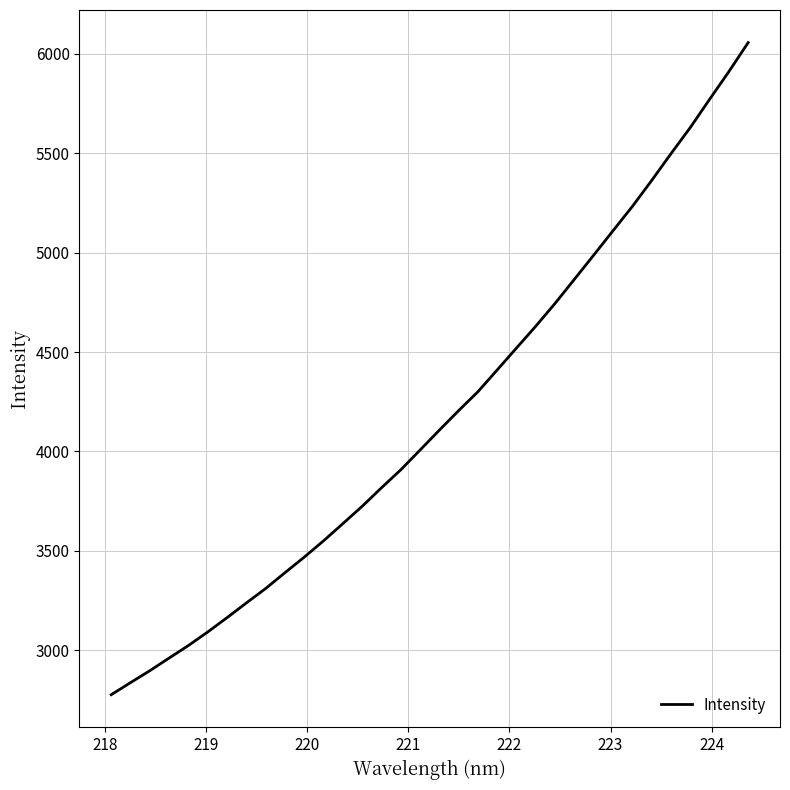

What is the average value?

4181.7